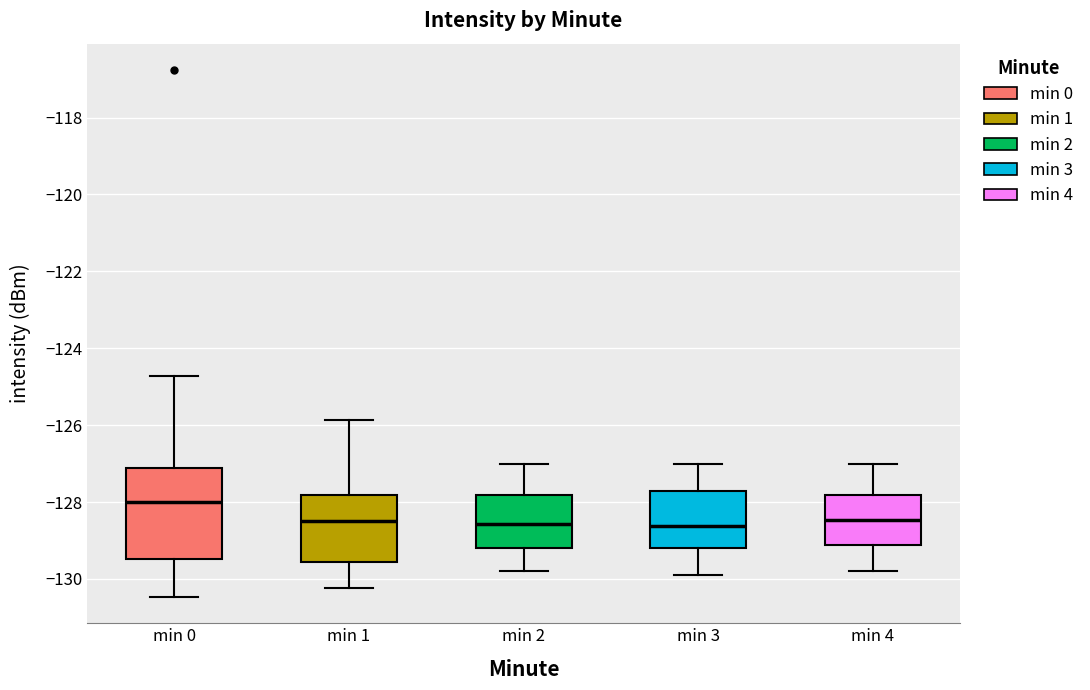

Which box is the tallest, from its lower edge to its upper edge?

min 0